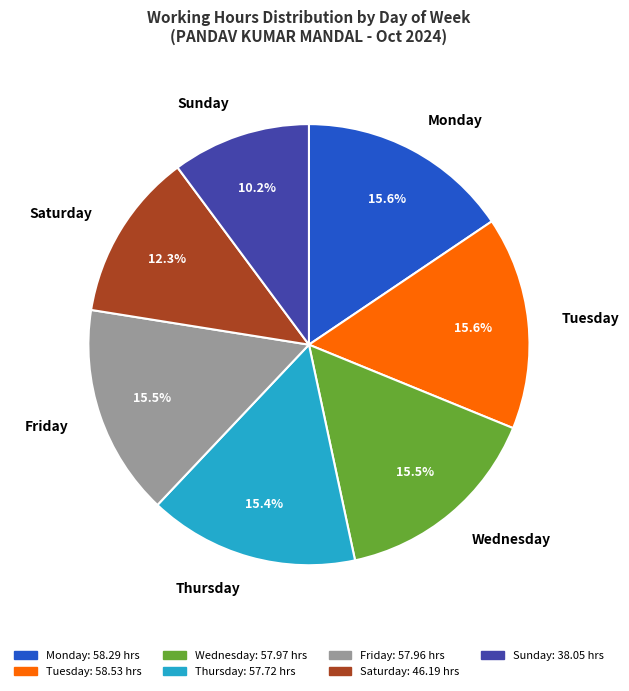

Is the sum of Monday and Saturday greater than half?

No